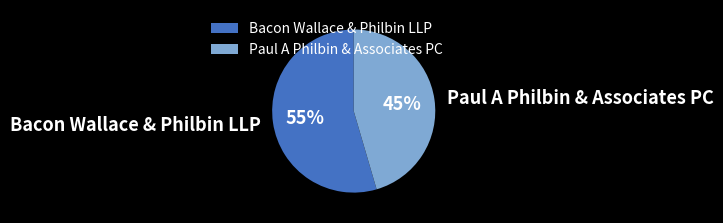

Is it true that Paul A Philbin & Associates PC is 45% of the pie?

True